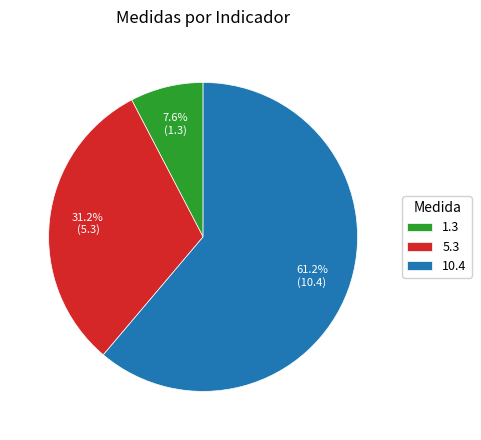

To the nearest percent, what is the difference between the largest and smallest slice percentages?

54%